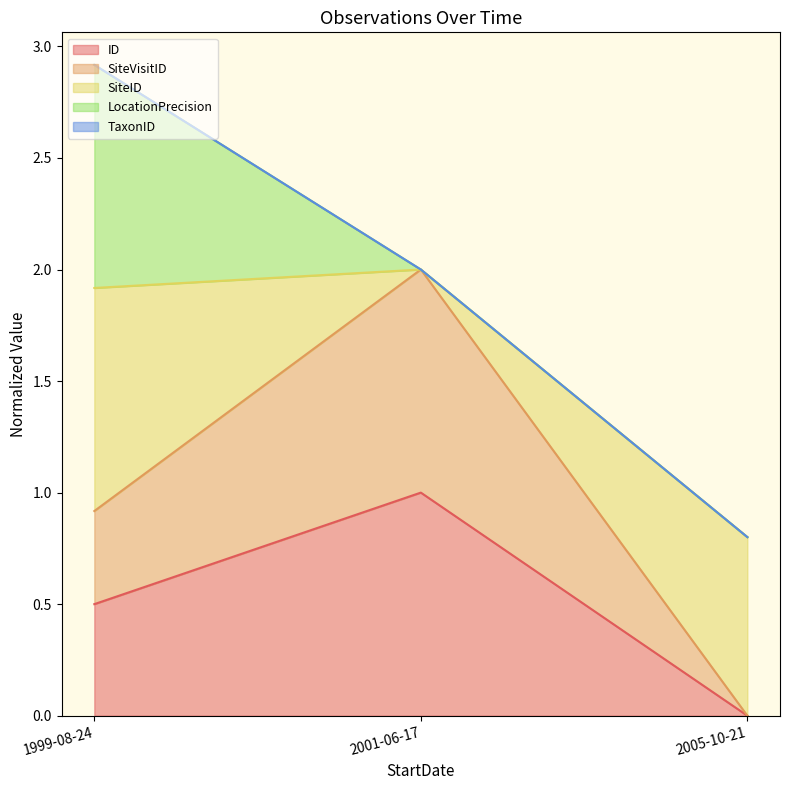

What is the greatest value displayed?

2.9